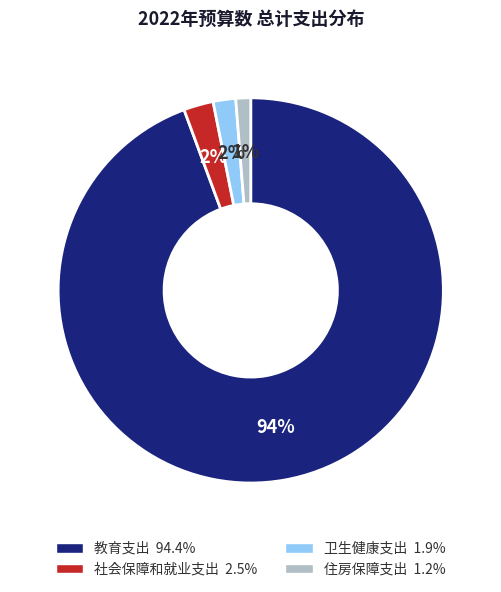

What is the smallest slice in the pie chart?

住房保障支出